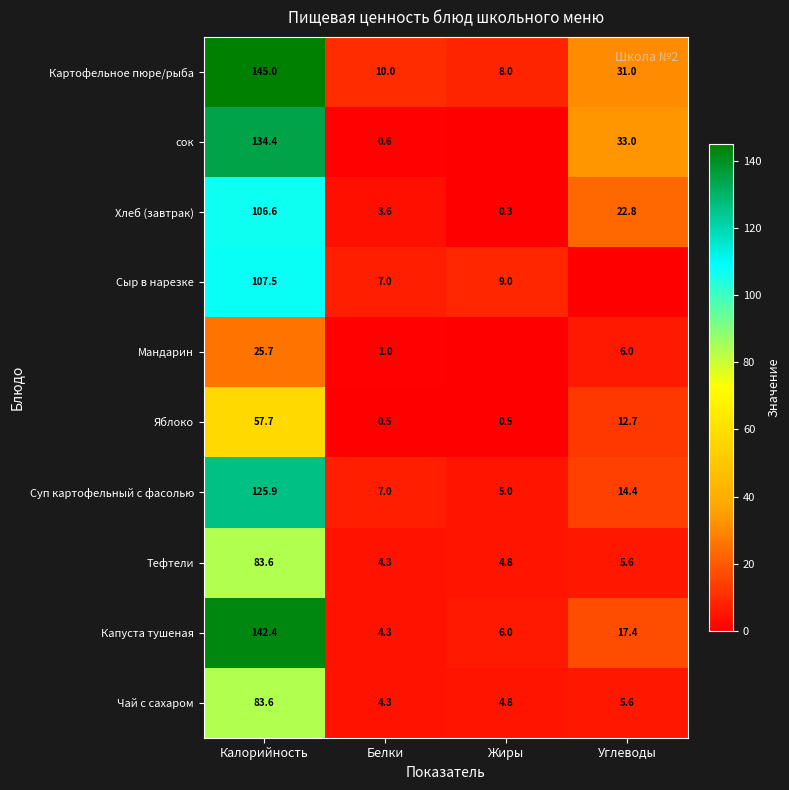

At how many categories does at least one series exceed 142?

1